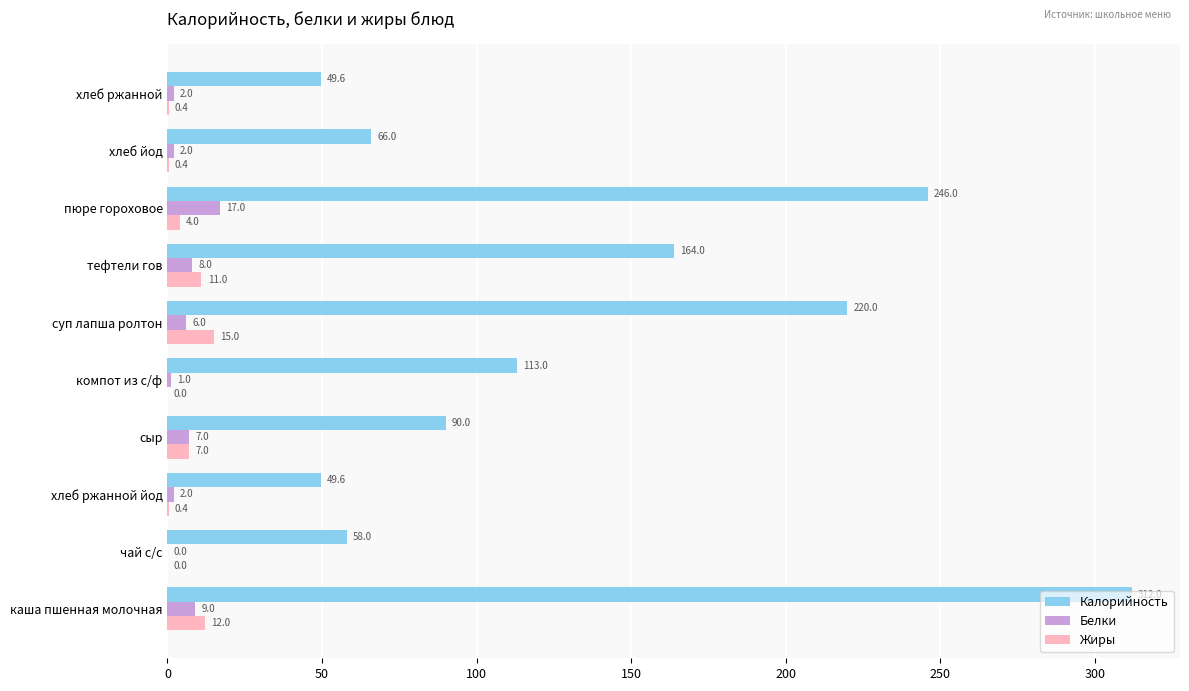

Which series has the largest total across all categories?

Калорийность